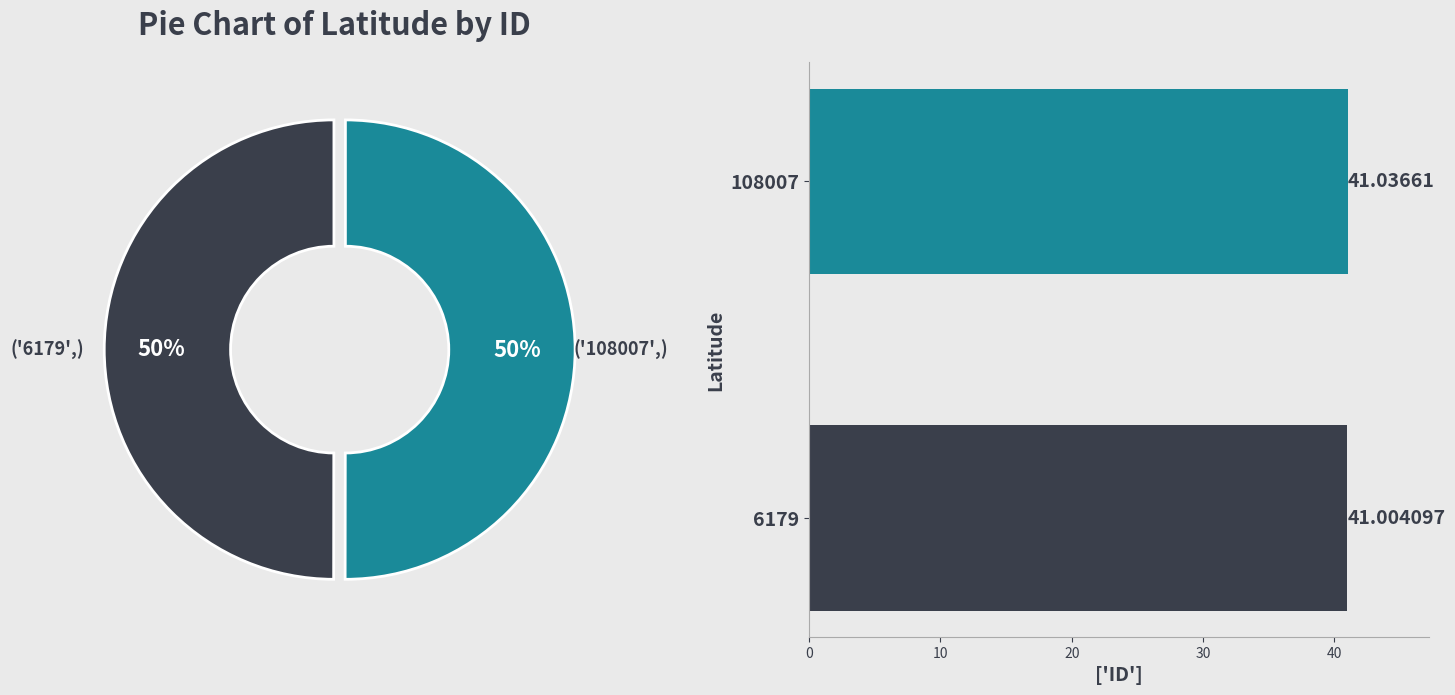

How many slices are in this pie chart?

2